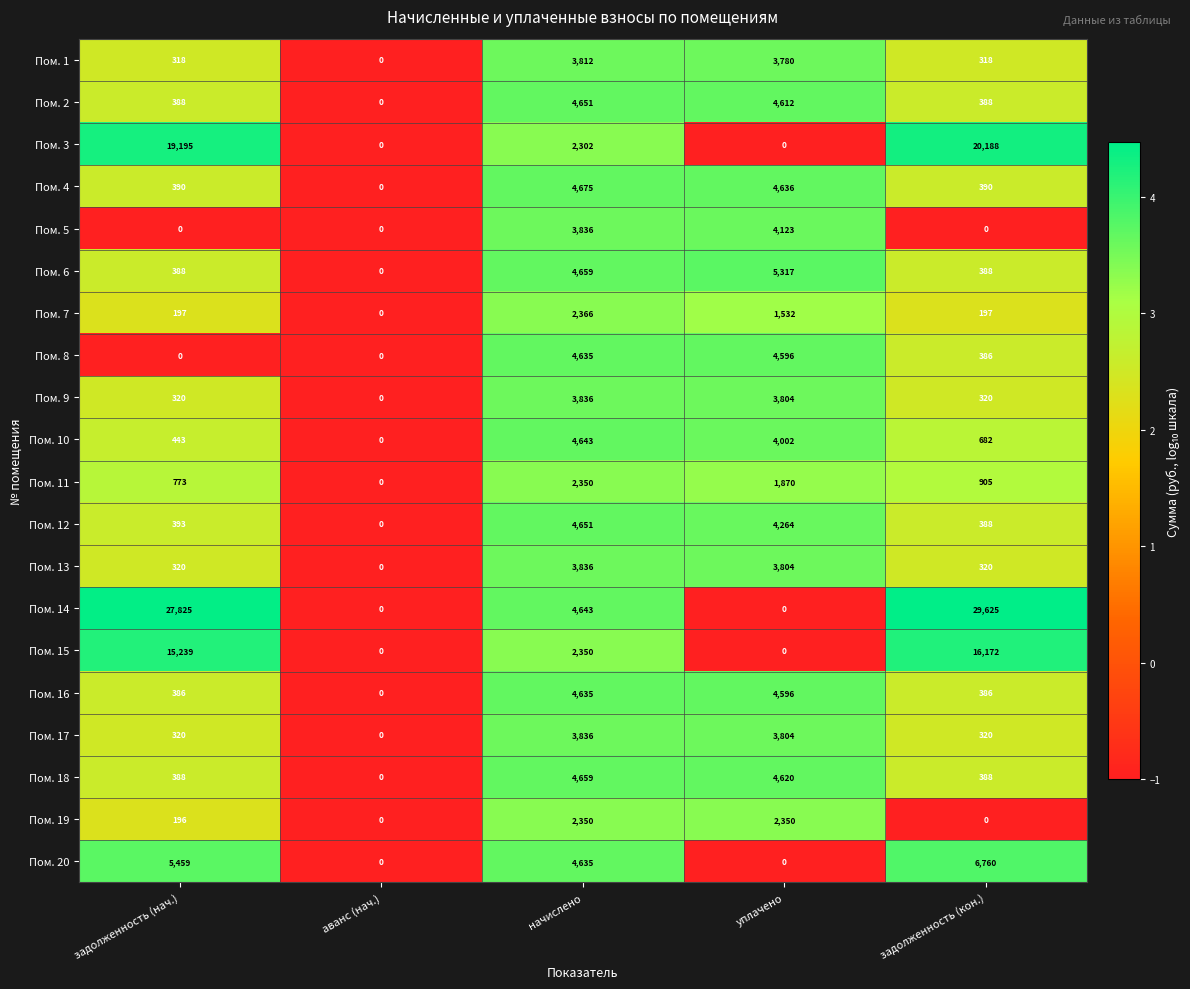

Which series has the widest spread of values?

Пом. 14